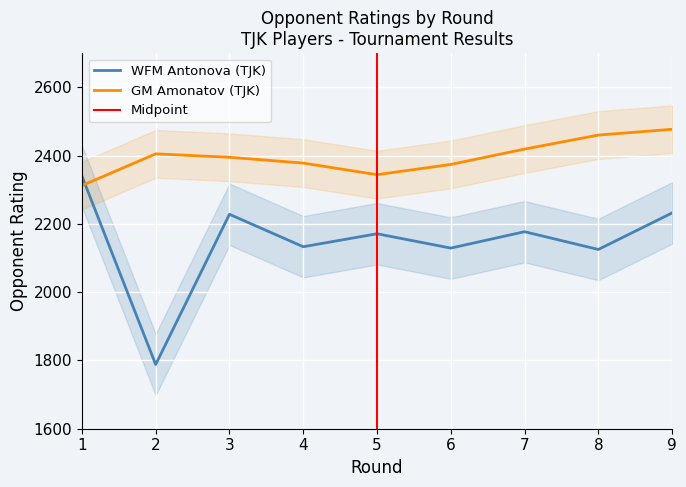

Does the chart display data point markers on the line(s)?

No